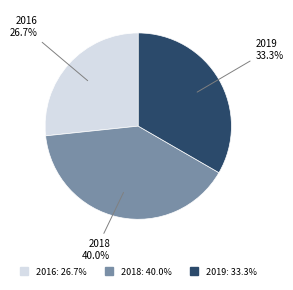

How many segments does this pie chart have?

3